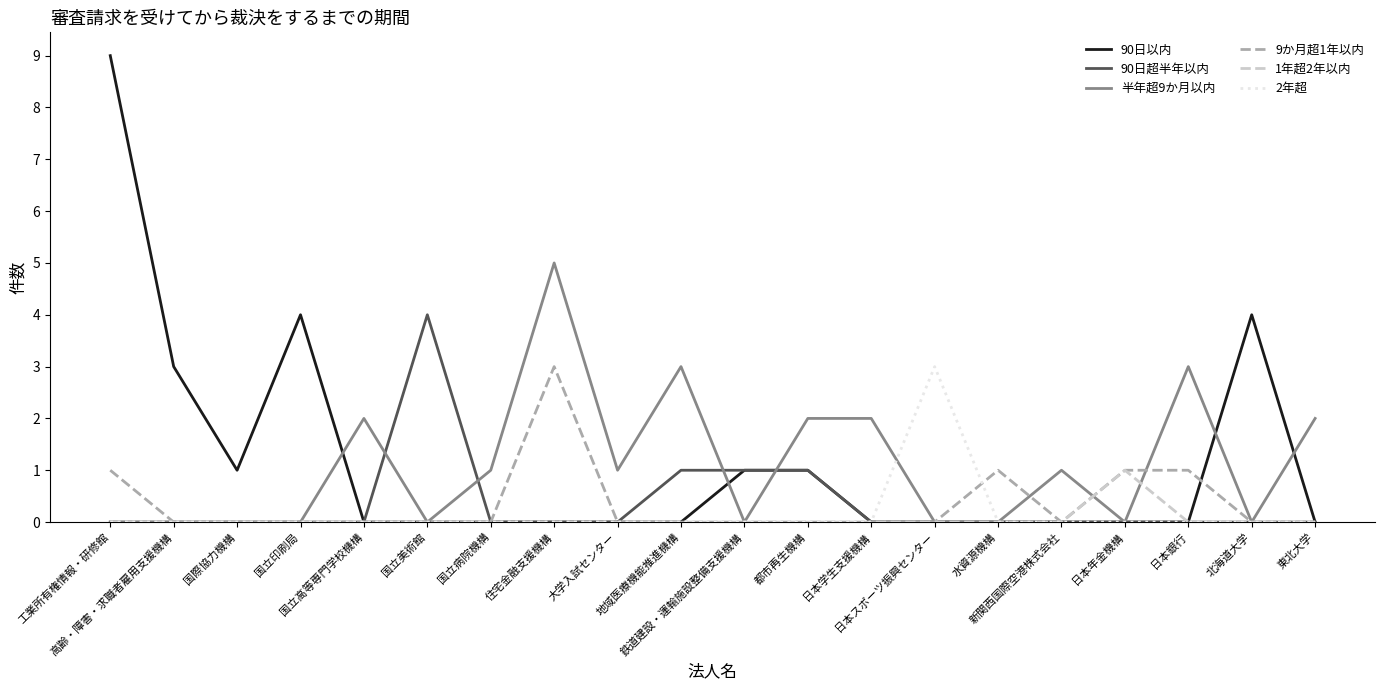

Which series has the largest range (max minus min)?

90日以内